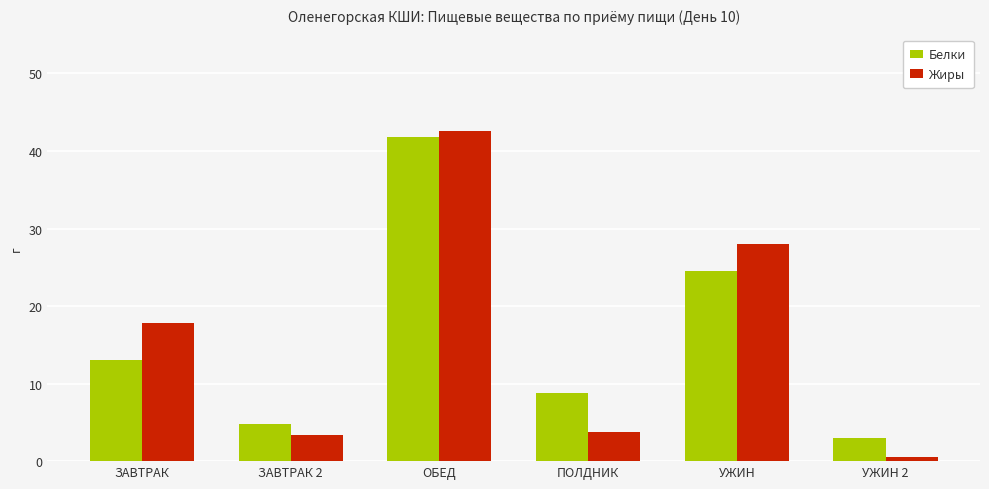

What position from the right is УЖИН?

2